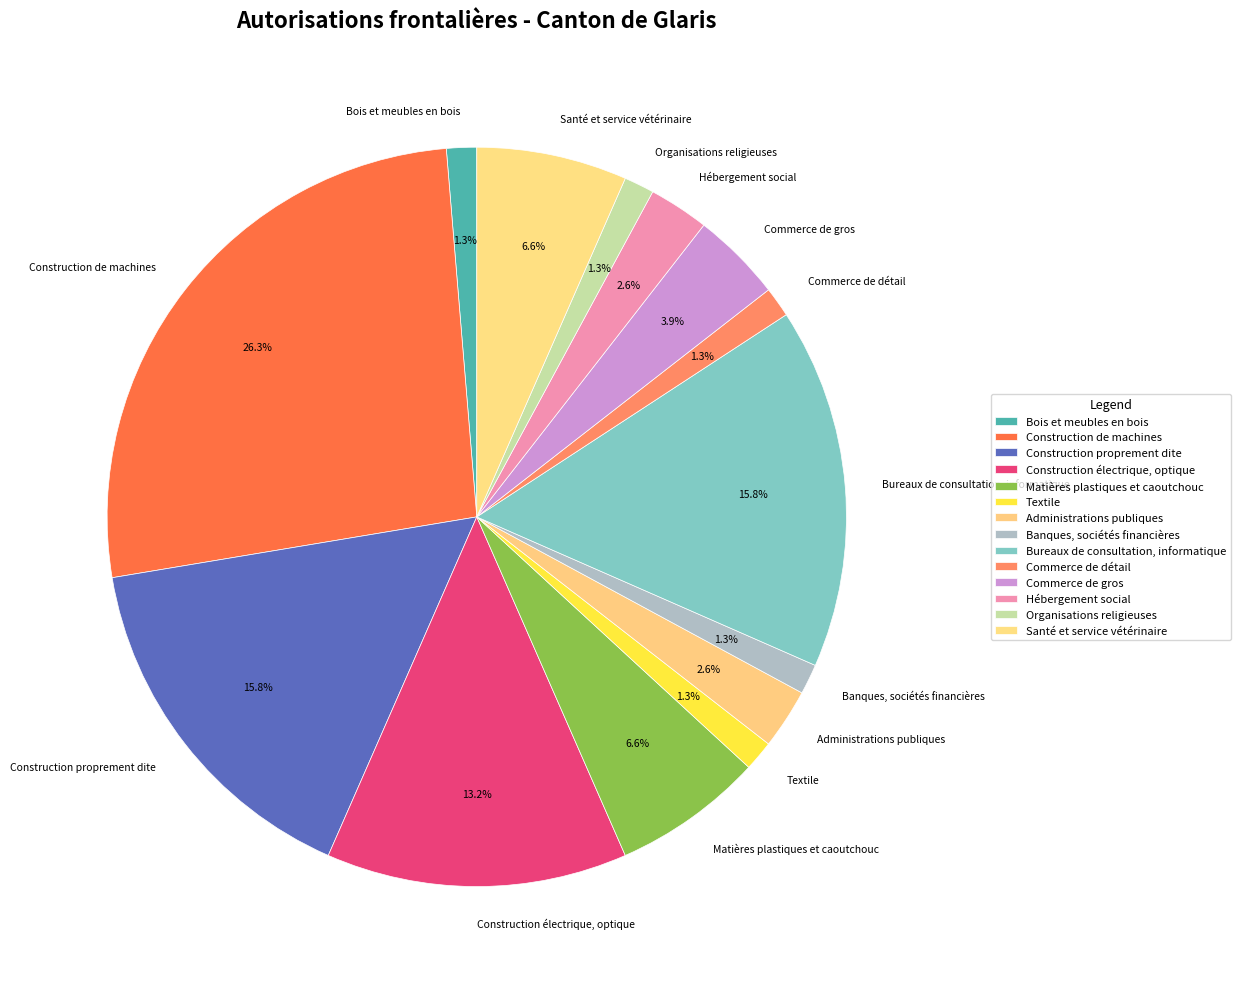

How much of the chart is everything except Hébergement social?

97.4%